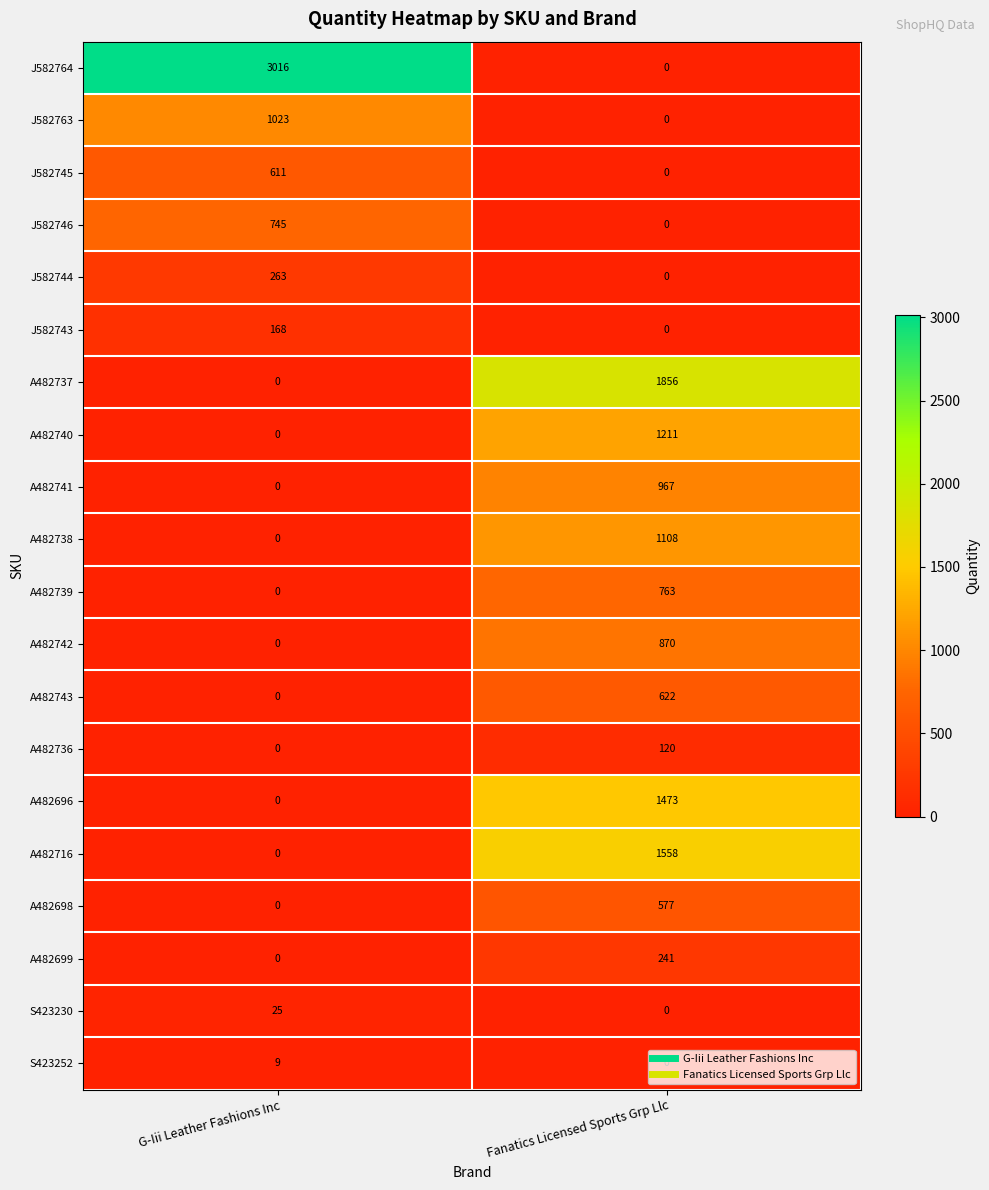

What is the sum of all J582744 values?

263